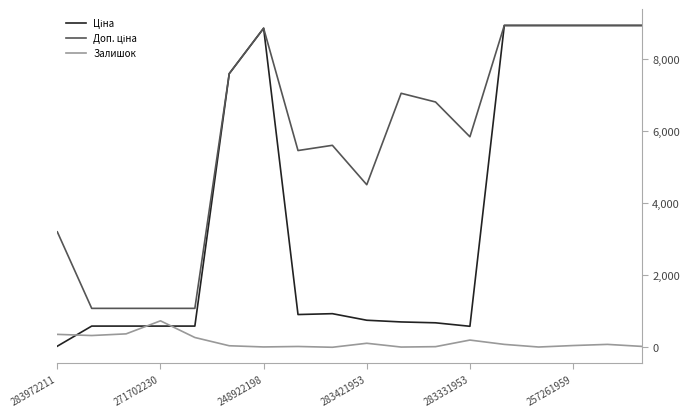

What is the greatest value displayed?

8934.1